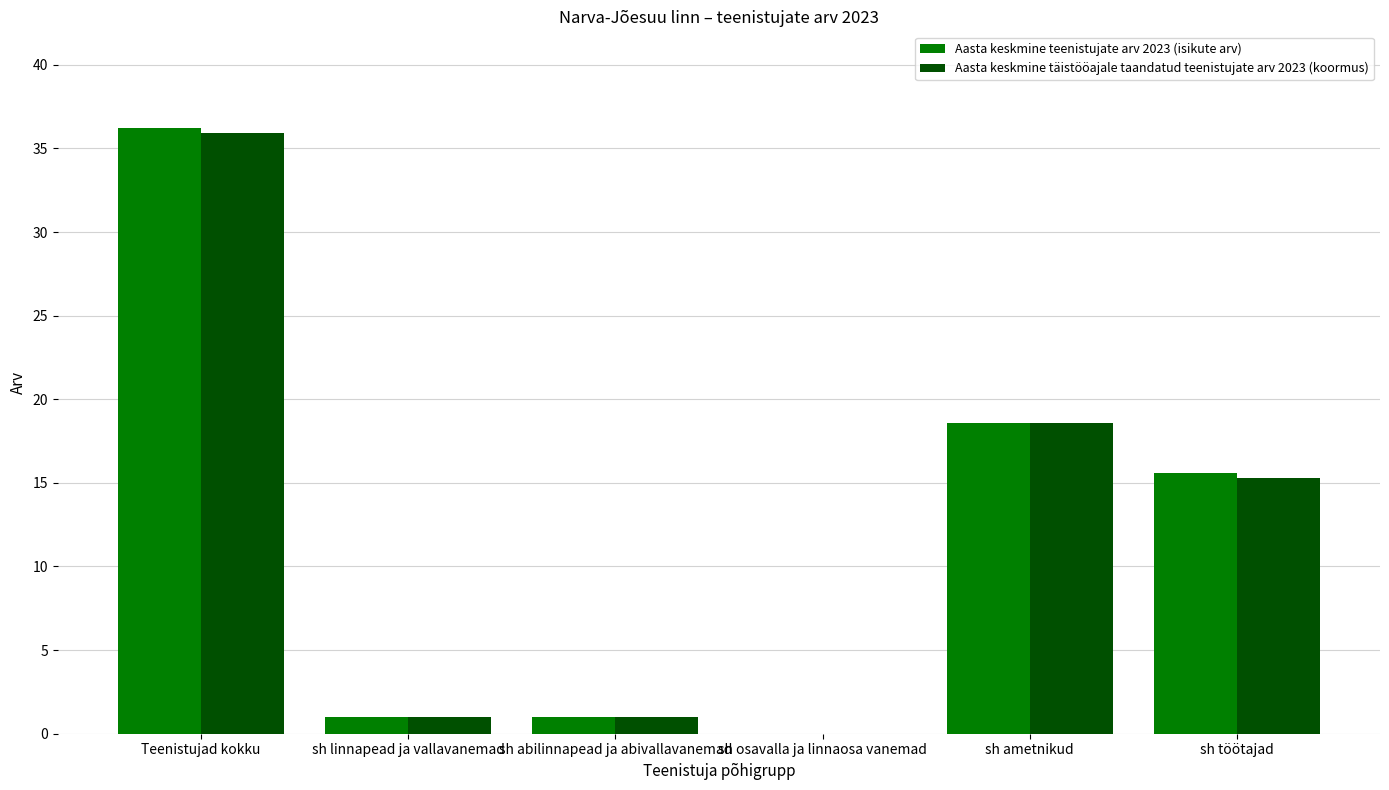

Where does the Aasta keskmine täistööajale taandatud teenistujate arv 2023 (koormus) series first go above 15?

Teenistujad kokku